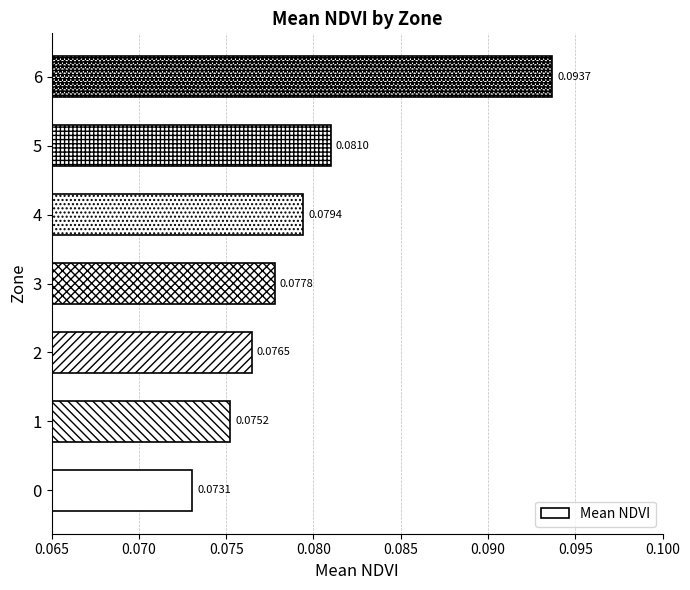

Rank the categories by value from lowest to highest.

0, 1, 2, 3, 4, 5, 6